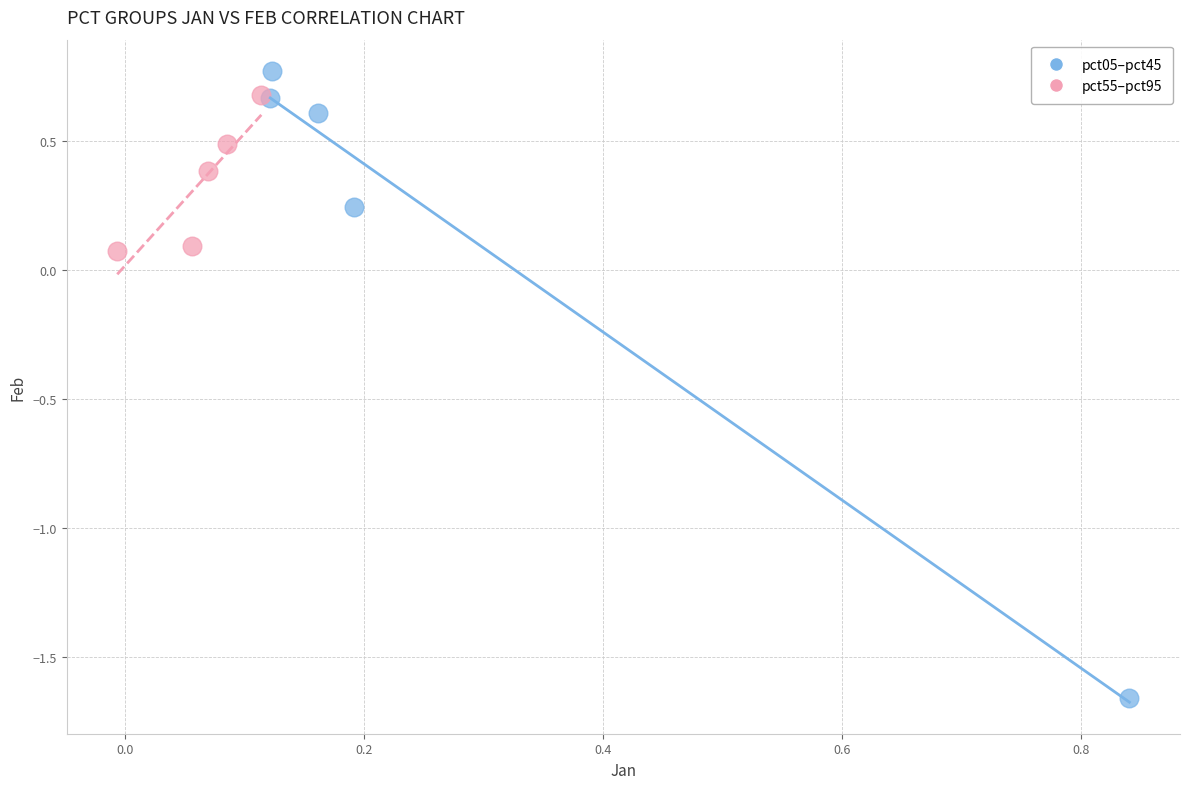

Which series contains the lowest Y value?

pct05–pct45